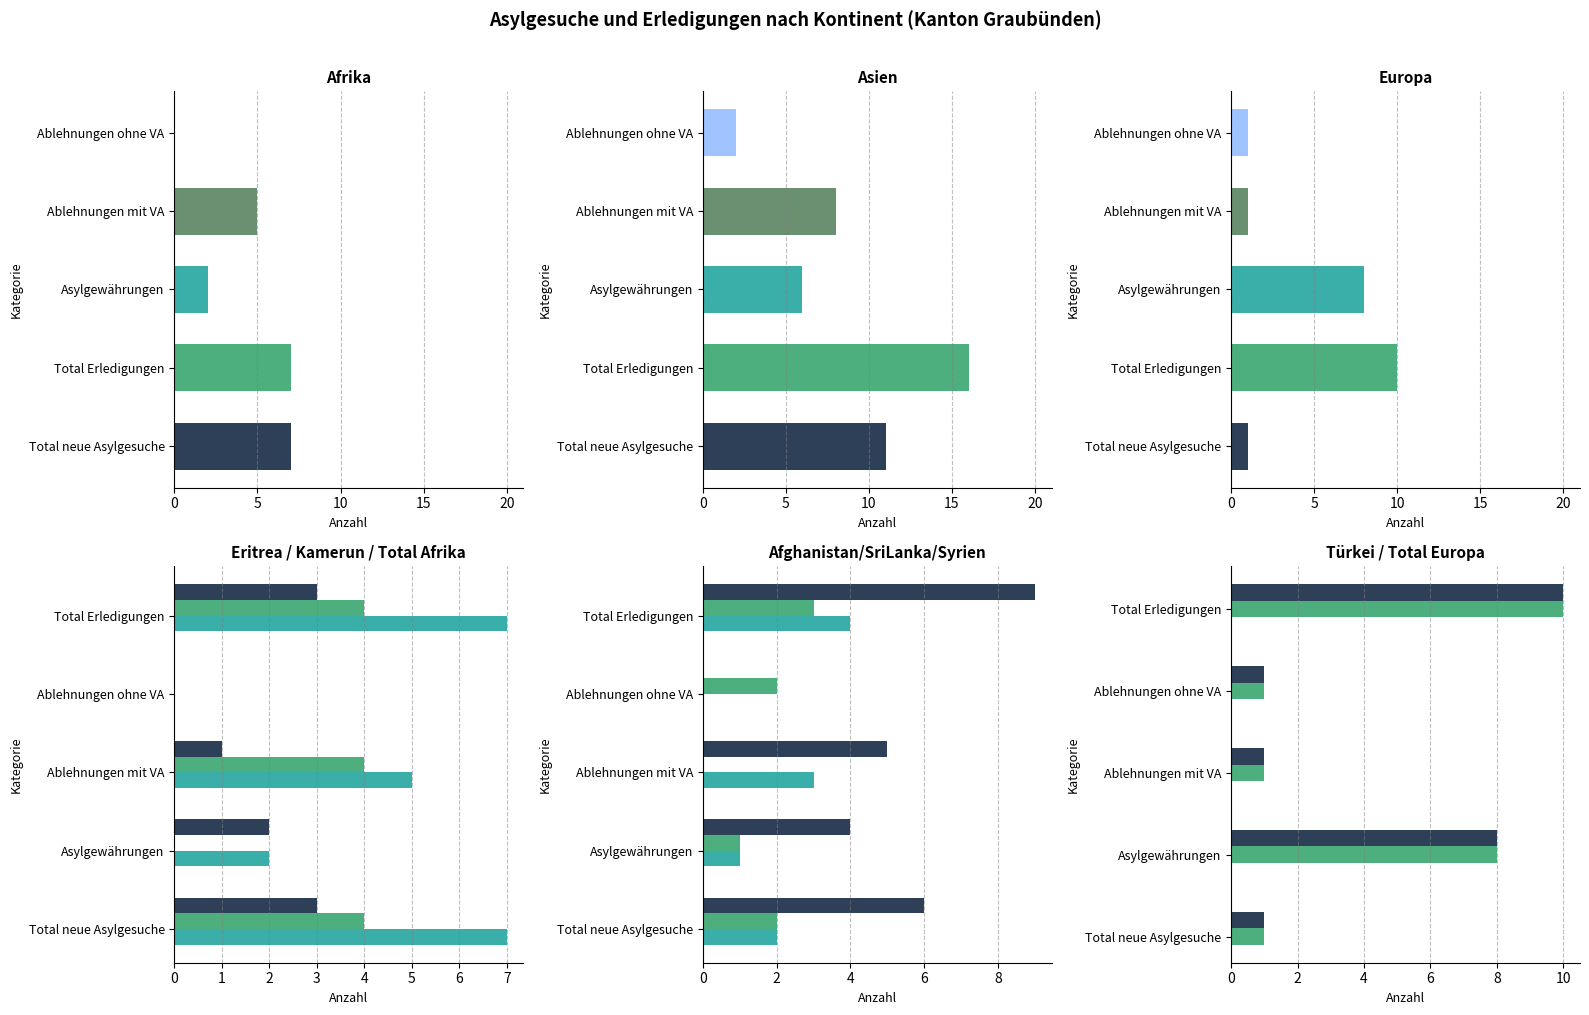

How many data points does each series have?

5